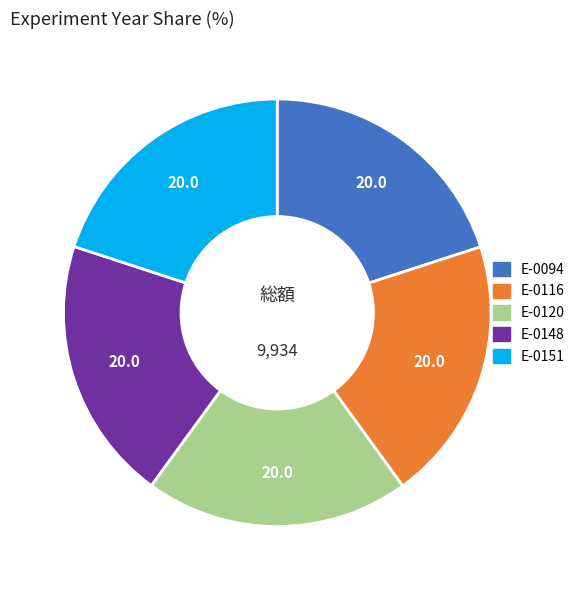

What is the ratio of the value at E-0094 to the value at E-0148?

1.0